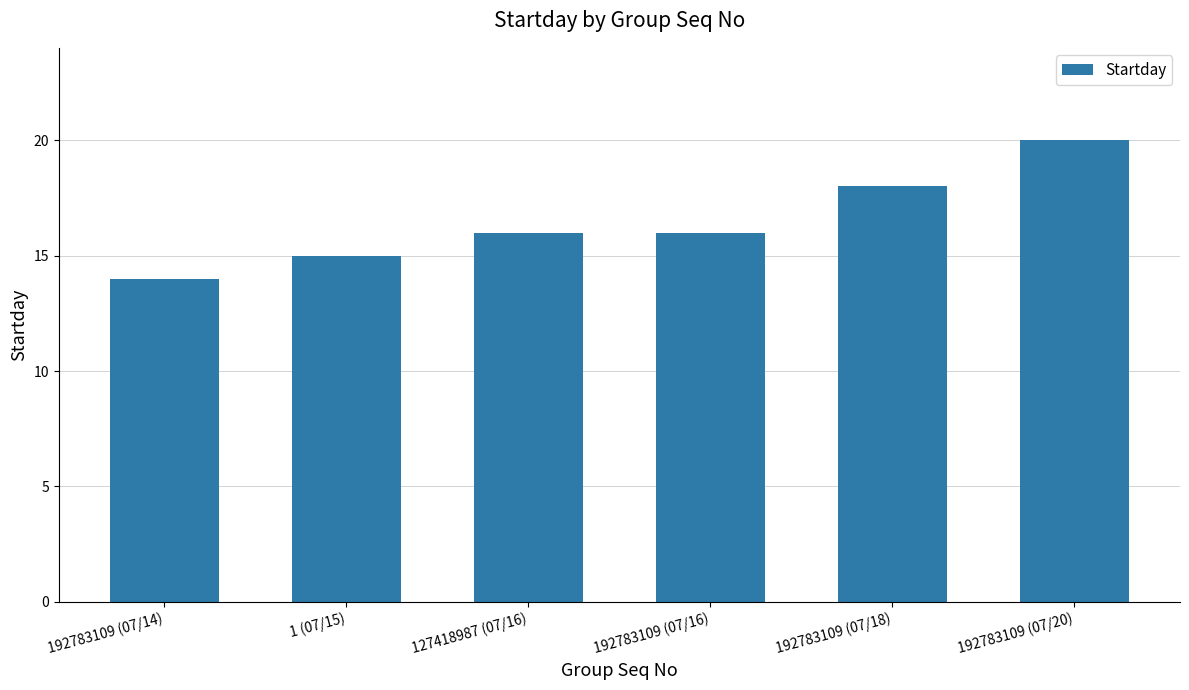

How many values are between 15 and 18?

4